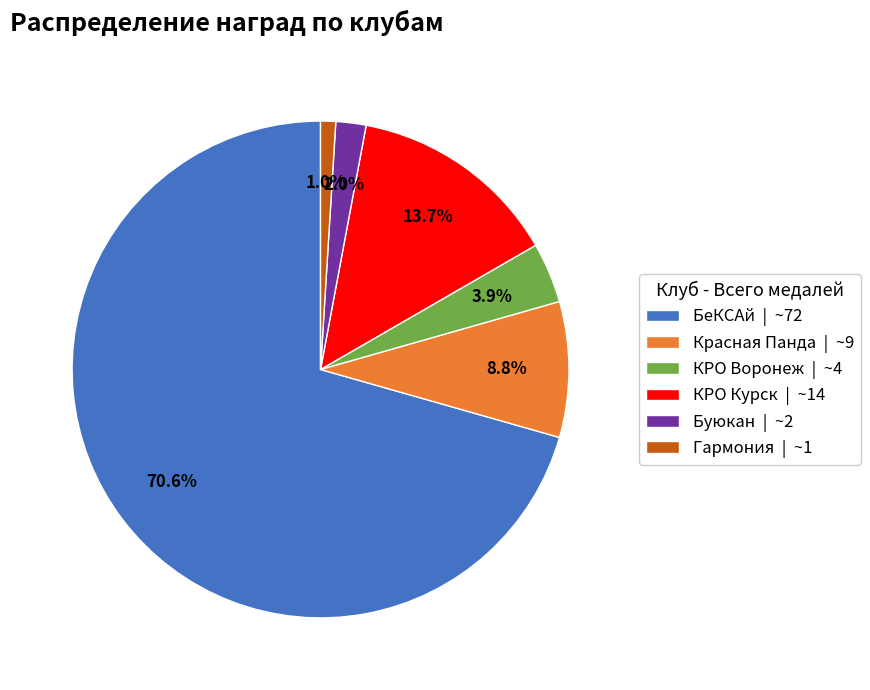

What portion of the pie excludes КРО Курск | ~14?

86.3%